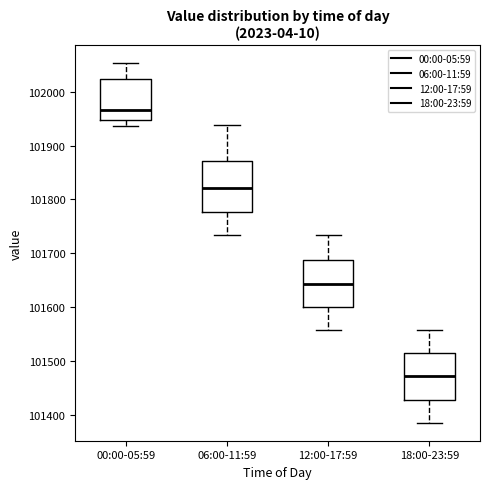

Reading left to right, transcribe this box plot: for each box, give where its median line is, the range the box spans, and where its two whiskers end, as read against the y-axis. The values are not printed on the chart, so give them approximately, as read against the axis.

00:00-05:59: median 101970, box 101950 to 102020, whiskers 101940 to 102050
06:00-11:59: median 101820, box 101780 to 101870, whiskers 101730 to 101940
12:00-17:59: median 101640, box 101600 to 101690, whiskers 101560 to 101730
18:00-23:59: median 101470, box 101430 to 101510, whiskers 101390 to 101560